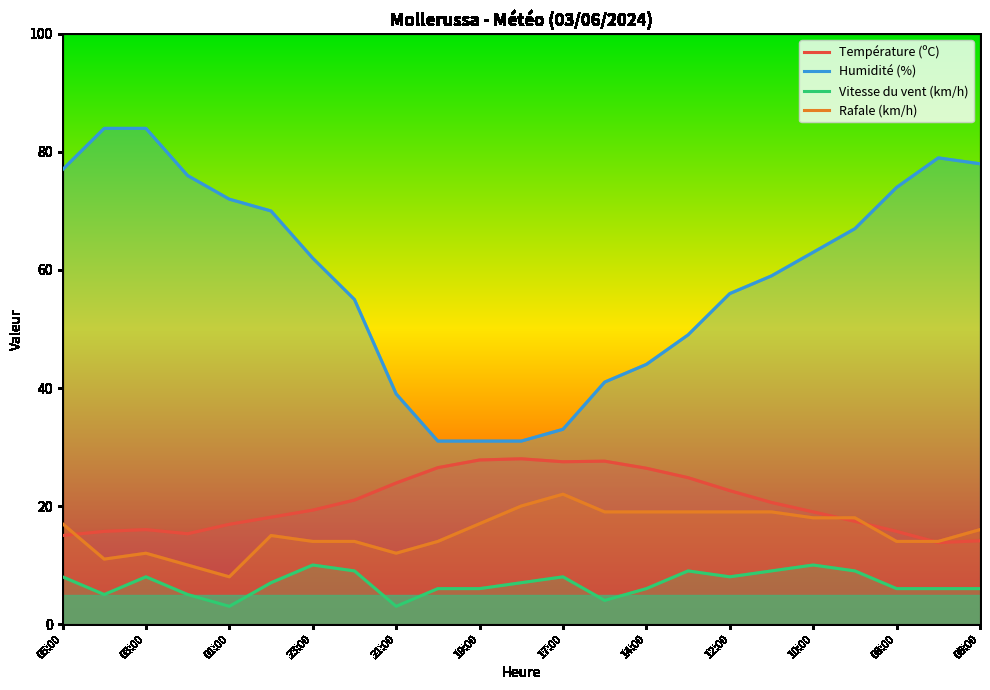

How many interior local valleys does the Vitesse du vent (km/h) series have?

5